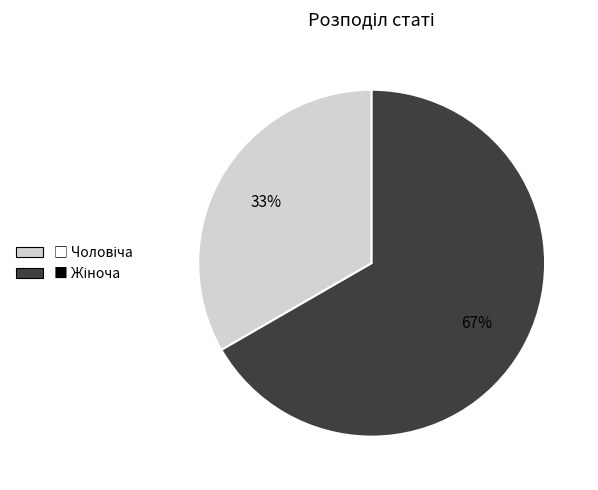

Does any single category account for the majority?

Yes